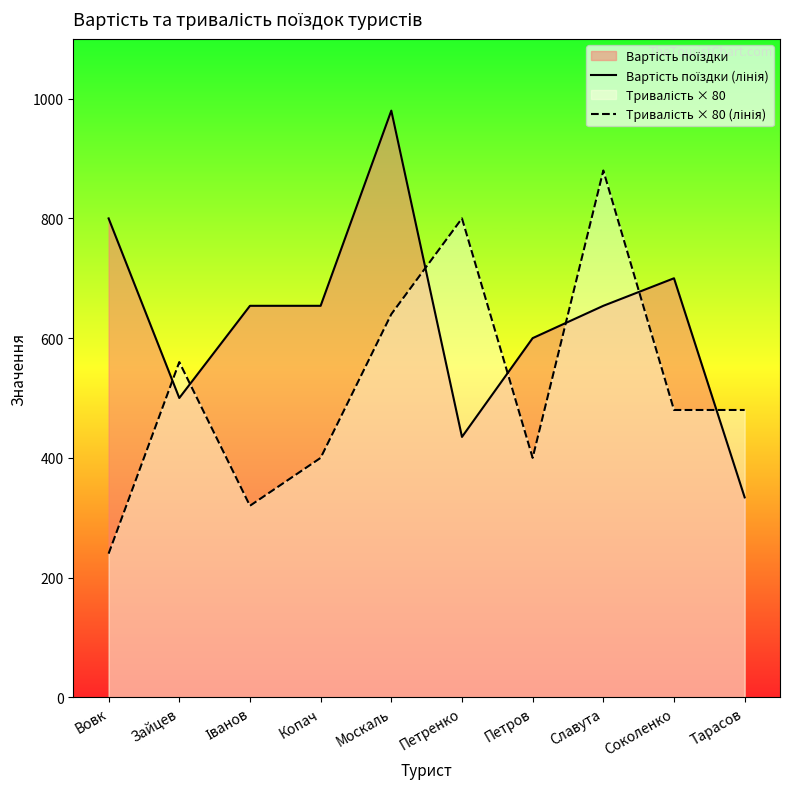

At which label does Вартість поїздки (лінія) reach its peak?

Москаль